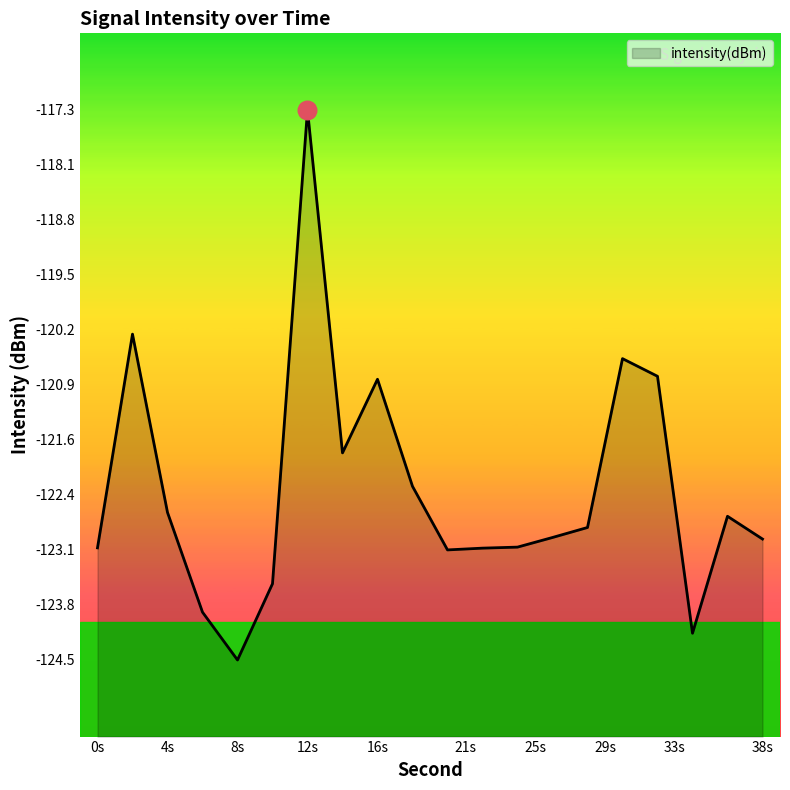

What is the change in value from 24 to 26?

+0.1